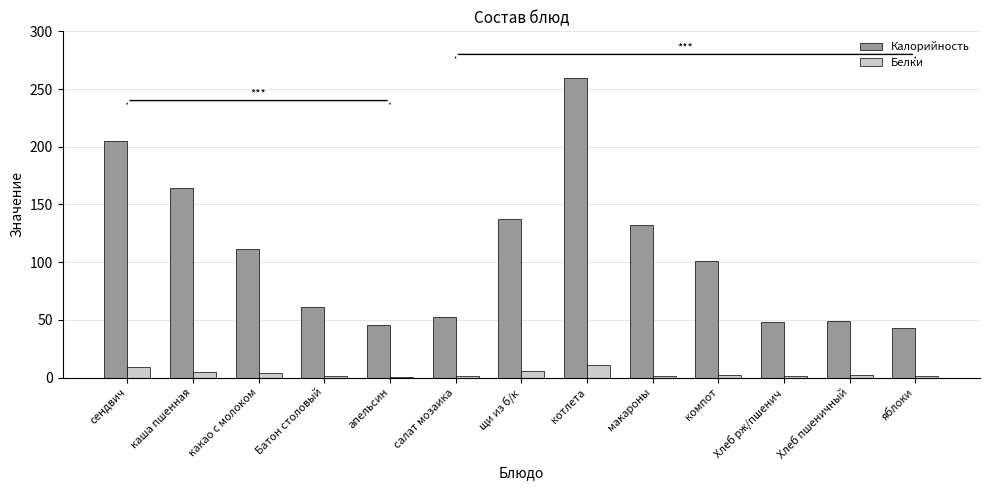

What is the difference between the Белки values at каша пшенная and макароны?

3.3